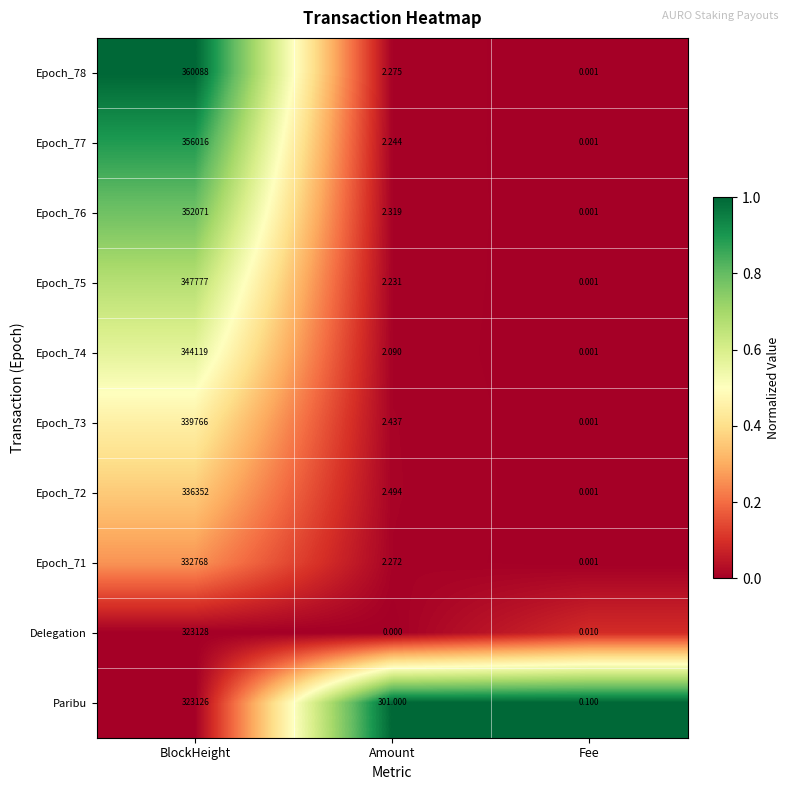

Count the number of data series in this chart.

10